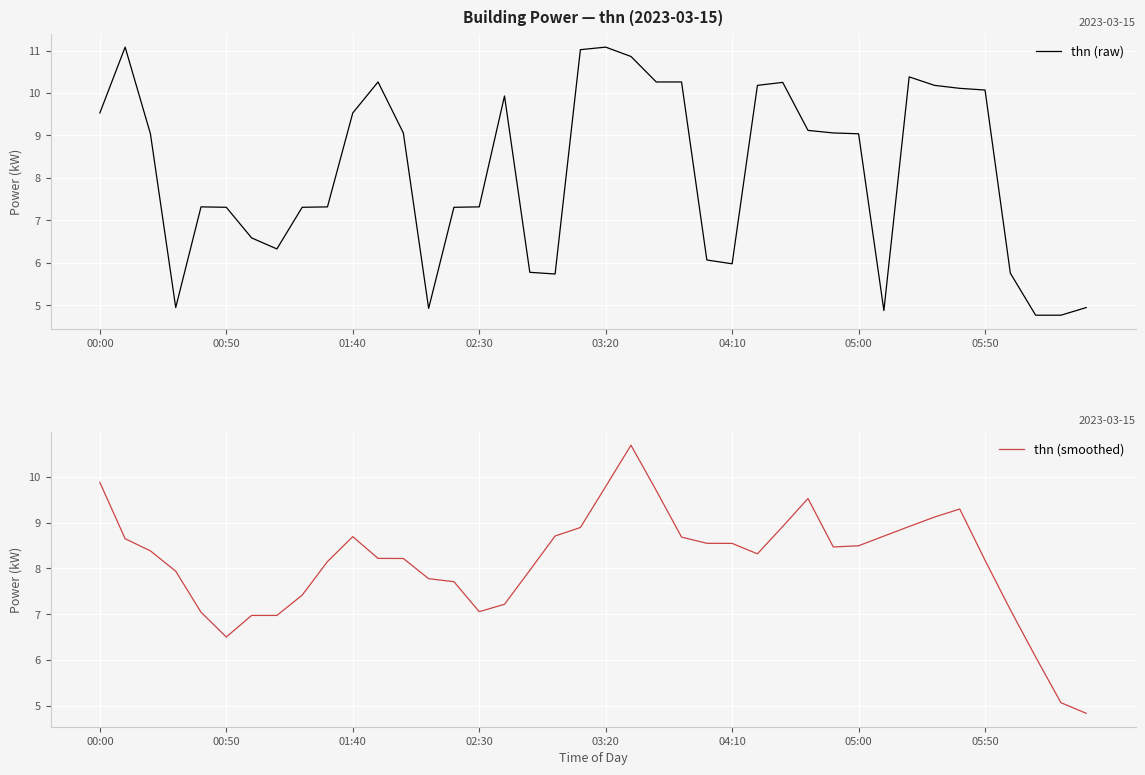

How many lines are shown in the chart?

2